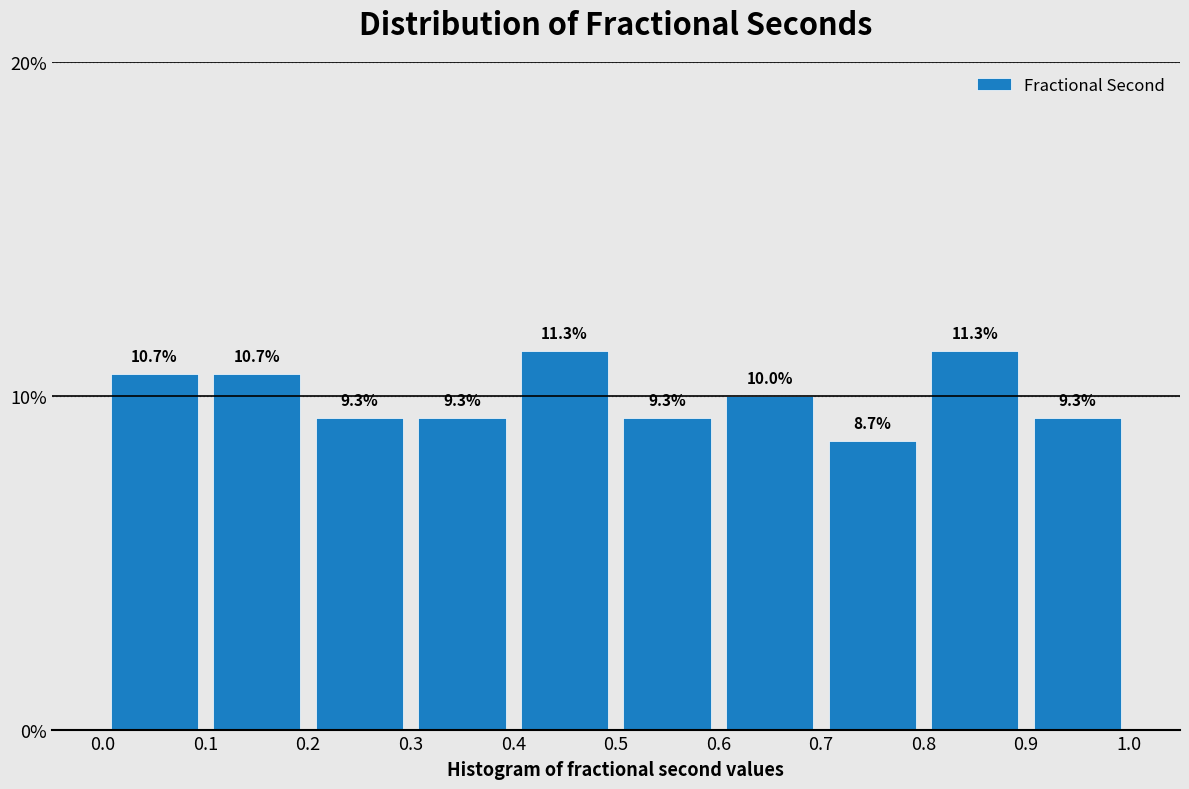

Reading left to right, transcribe this chart: for each bar, give the range it covers on the x-axis and its height.

0.0 to 0.1: 10.7
0.1 to 0.2: 10.7
0.2 to 0.3: 9.3
0.3 to 0.4: 9.3
0.4 to 0.5: 11.3
0.5 to 0.6: 9.3
0.6 to 0.7: 10.0
0.7 to 0.8: 8.7
0.8 to 0.9: 11.3
0.9 to 1.0: 9.3